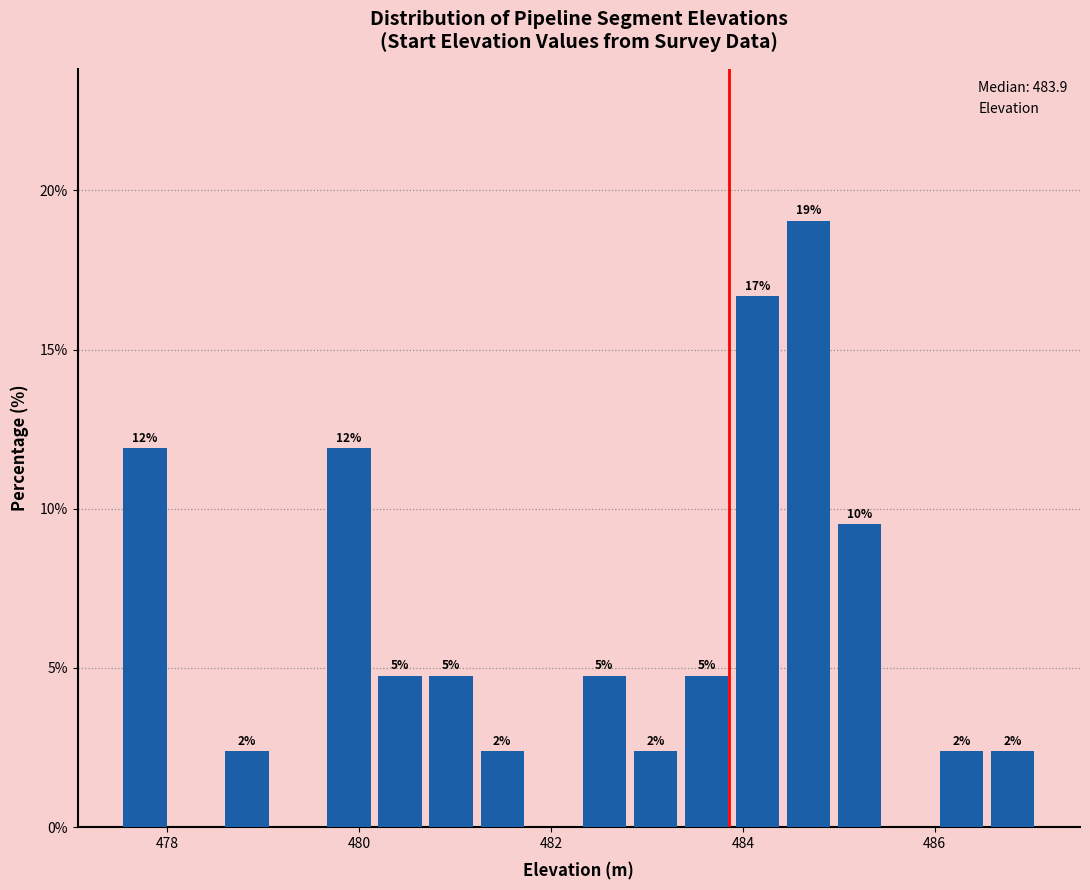

Read against the x-axis, roughly where is the centre of the tallest bar?

484.6